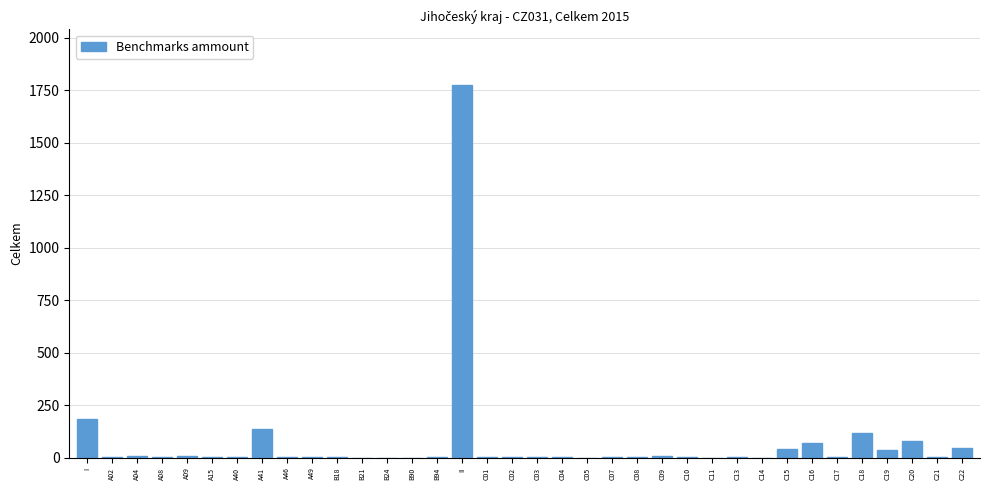

Where is the data nearest to the value 887?

I